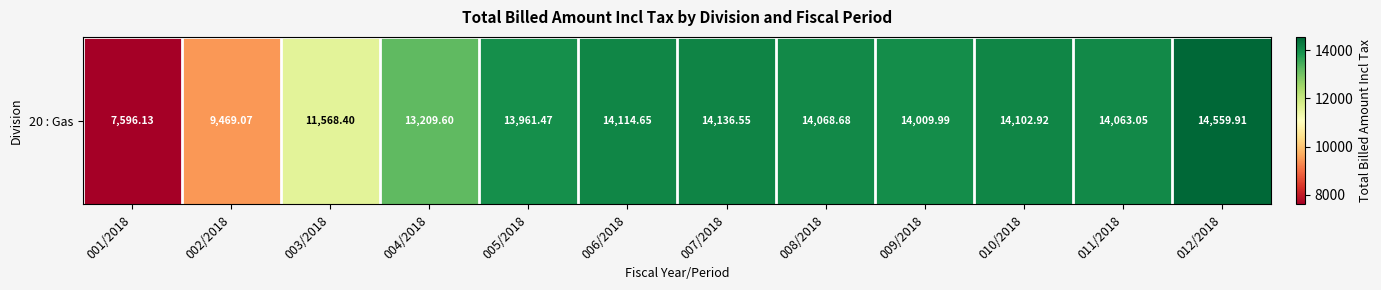

Approximately how many times larger is the value at 005/2018 compared to 012/2018?

1.0